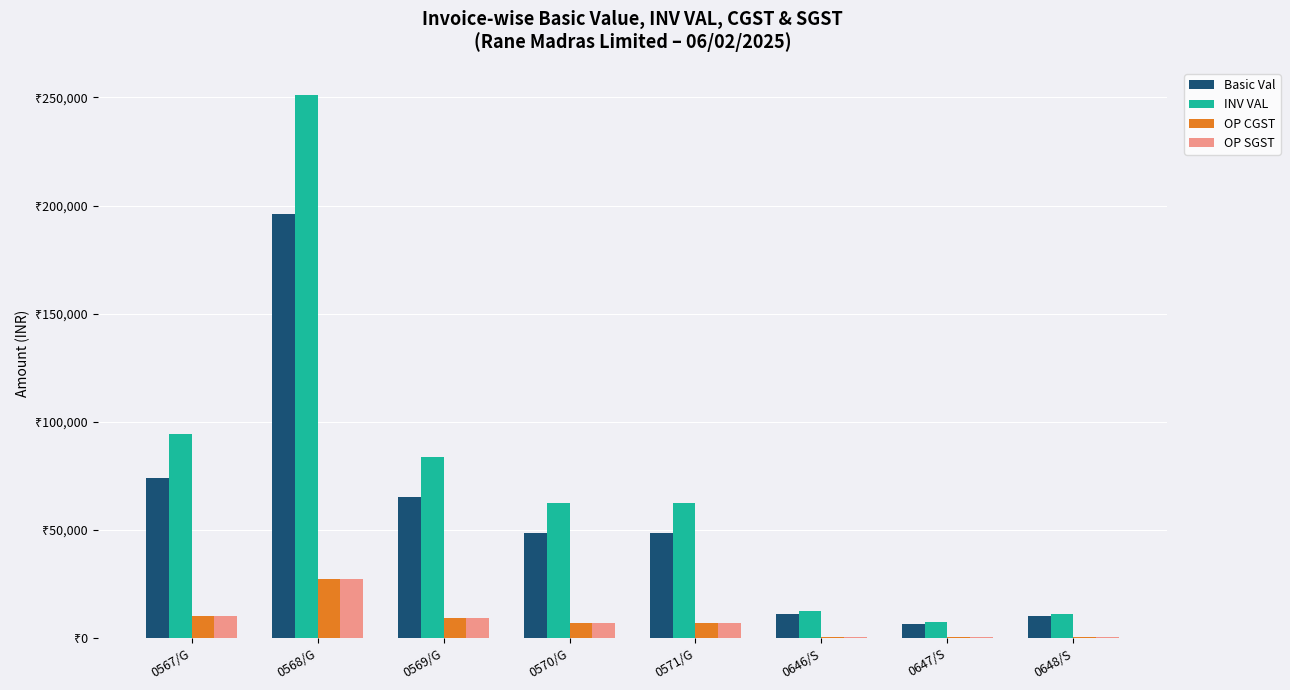

What are all the series names shown in the legend?

Basic Val, INV VAL, OP CGST, OP SGST